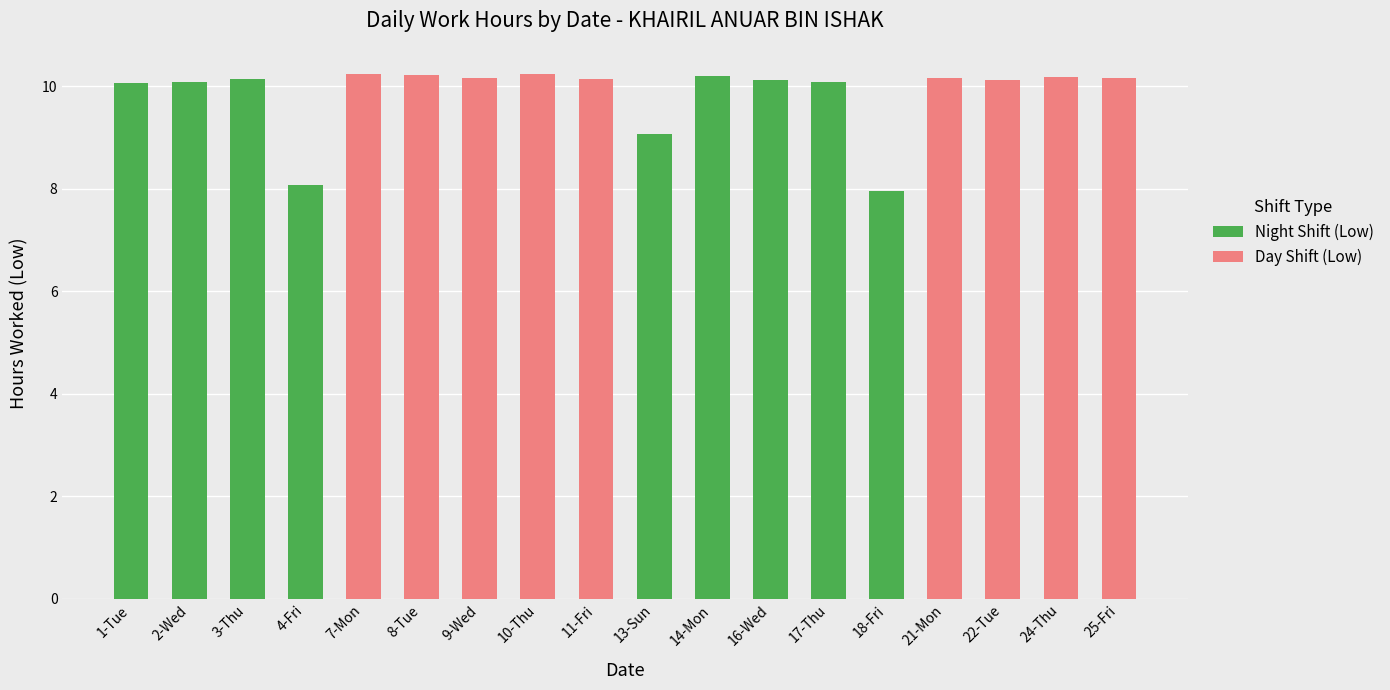

What is the sum of the Night Shift (Low) values at 16-Wed and 11-Fri?

10.1